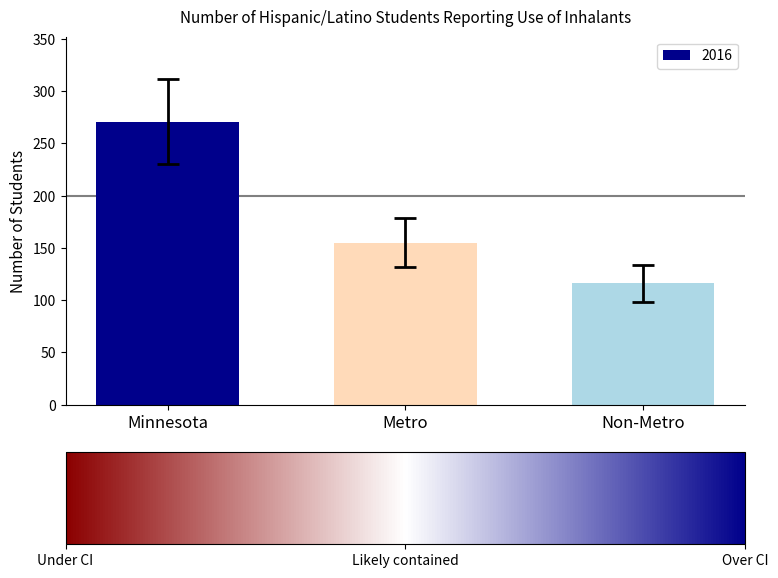

What position from the right is Metro?

2